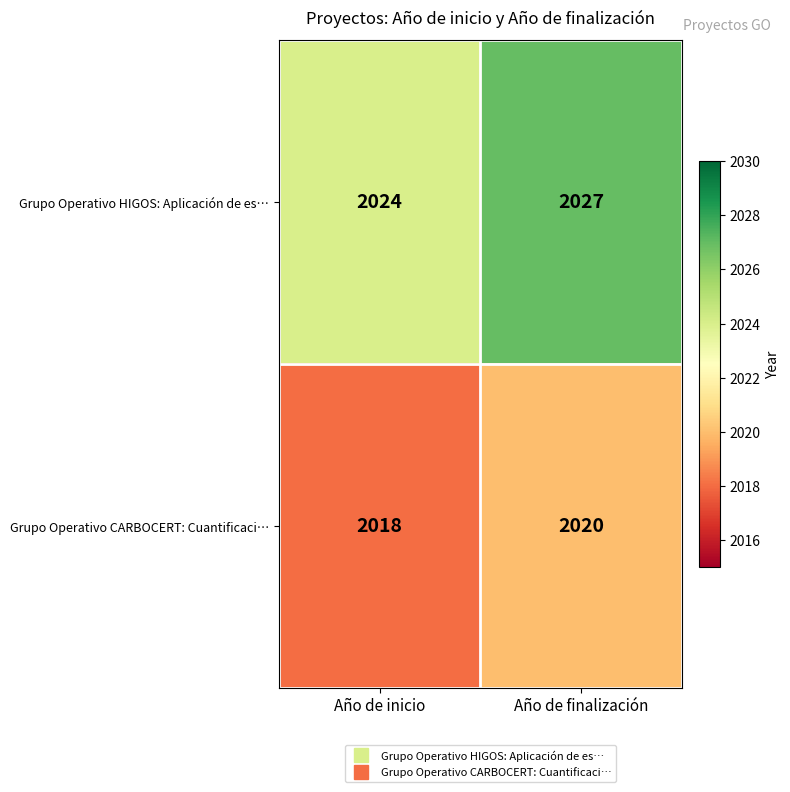

Which series has the largest total across all categories?

Grupo Operativo HIGOS: Aplicación de es…